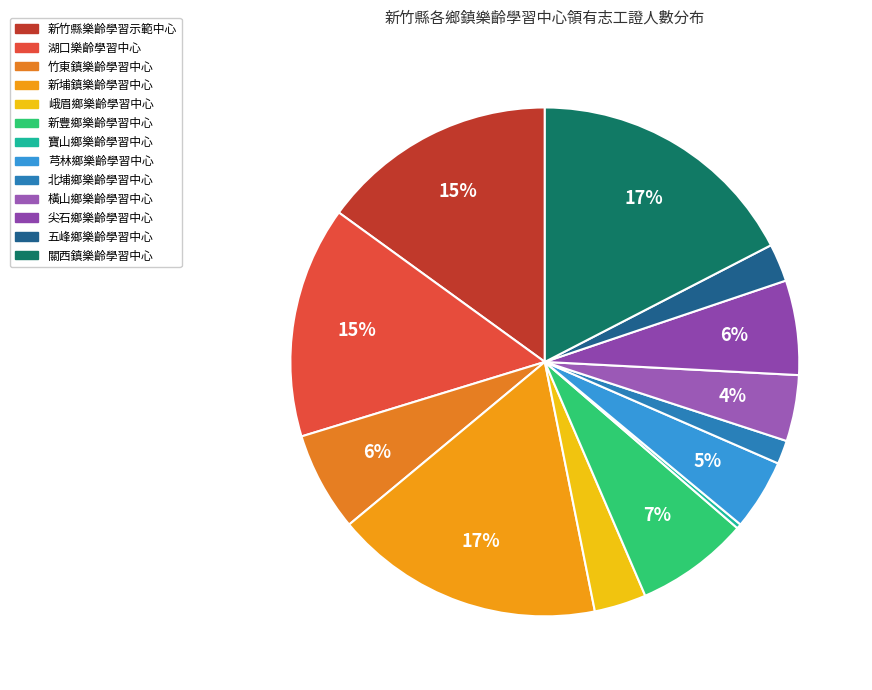

What is the largest slice in the pie chart?

關西鎮樂齡學習中心